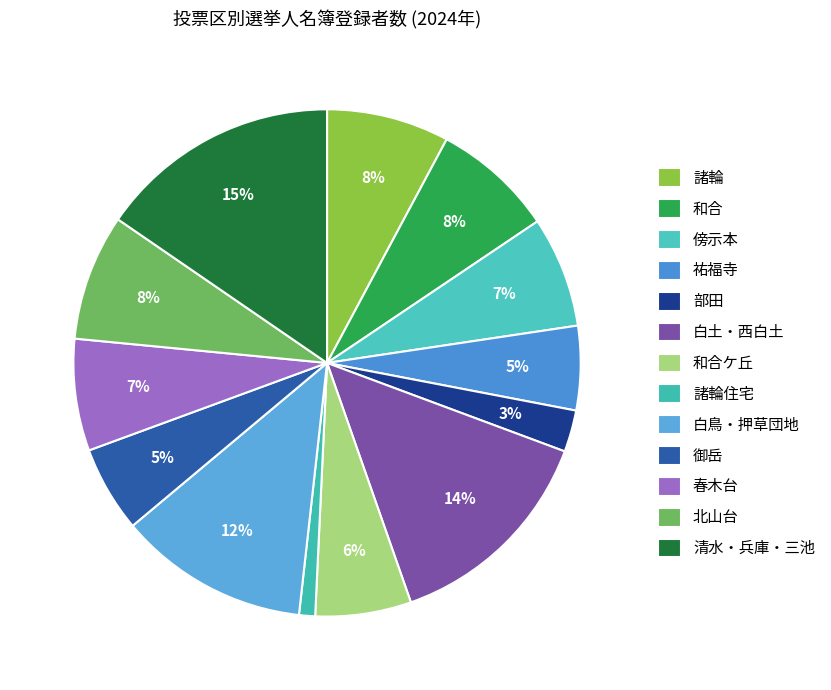

How many segments does this pie chart have?

13